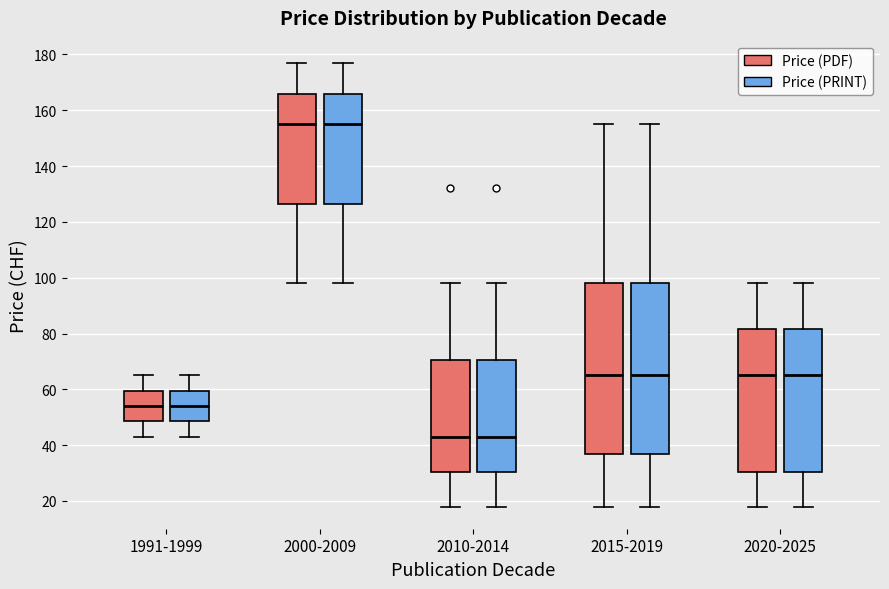

Reading left to right, transcribe this box plot: for each box, give where its median line is, the range the box spans, and where its two whiskers end, as read against the y-axis. The values are not printed on the chart, so give them approximately, as read against the axis.

1991-1999 (Price (PDF)): median 54, box 48 to 60, whiskers 44 to 66
1991-1999 (Price (PRINT)): median 54, box 48 to 60, whiskers 44 to 66
2000-2009 (Price (PDF)): median 156, box 126 to 166, whiskers 98 to 178
2000-2009 (Price (PRINT)): median 156, box 126 to 166, whiskers 98 to 178
2010-2014 (Price (PDF)): median 44, box 30 to 70, whiskers 18 to 98
2010-2014 (Price (PRINT)): median 44, box 30 to 70, whiskers 18 to 98
2015-2019 (Price (PDF)): median 66, box 36 to 98, whiskers 18 to 156
2015-2019 (Price (PRINT)): median 66, box 36 to 98, whiskers 18 to 156
2020-2025 (Price (PDF)): median 66, box 30 to 82, whiskers 18 to 98
2020-2025 (Price (PRINT)): median 66, box 30 to 82, whiskers 18 to 98